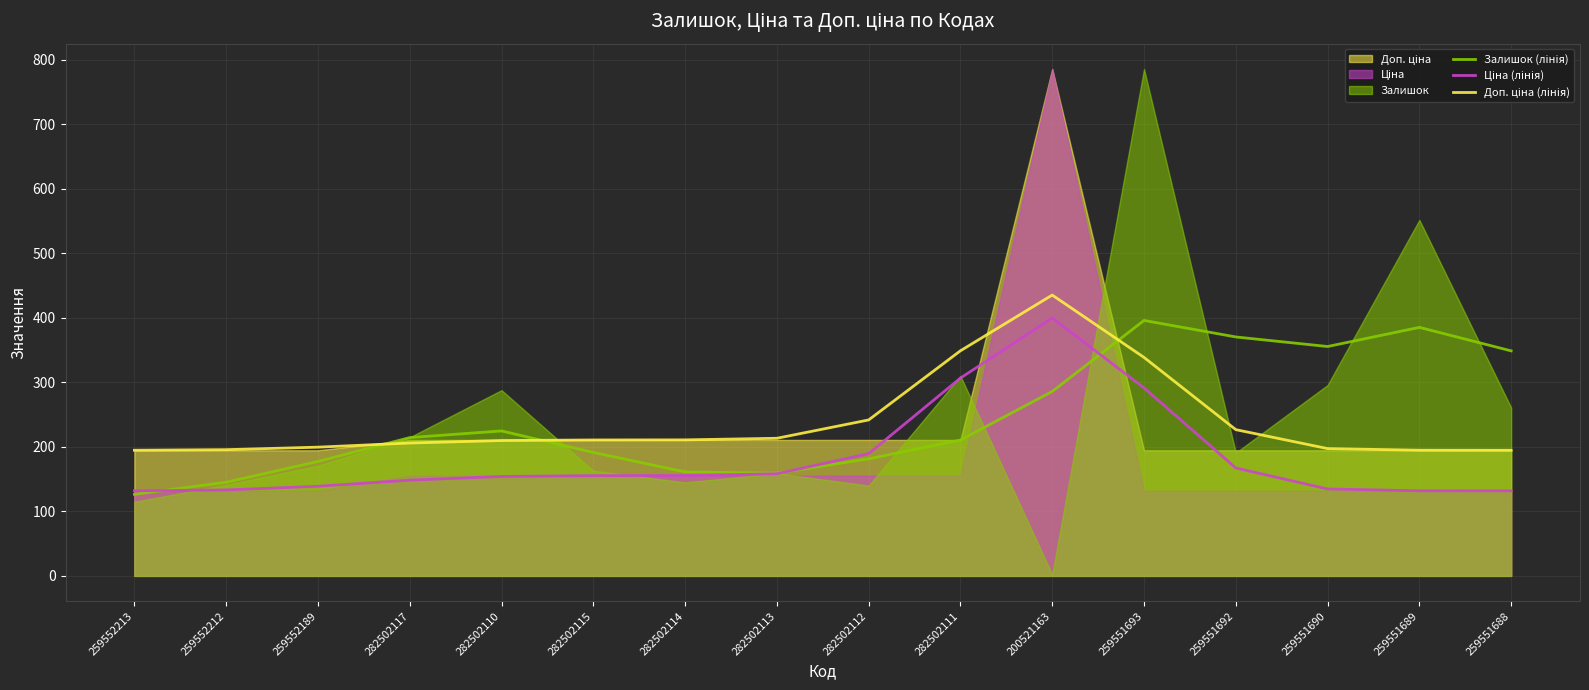

What is the label of the 9th point from the right?

282502113